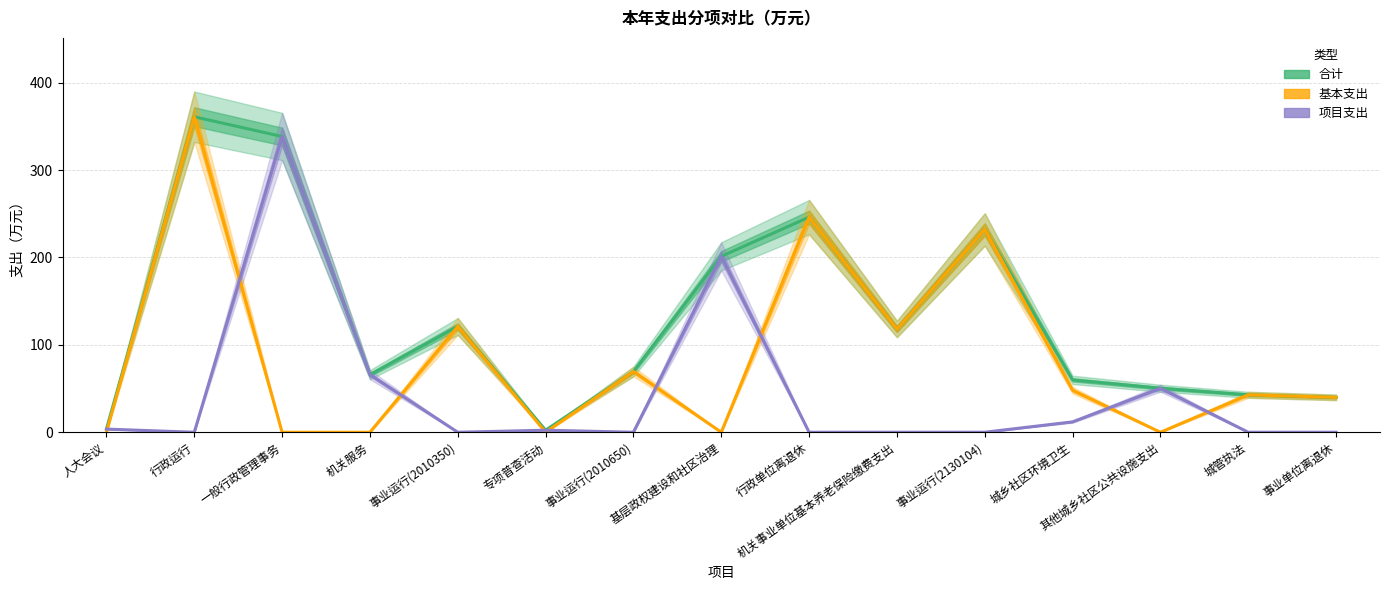

Which series changed the most between 事业运行(2010350) and 行政单位离退休?

合计